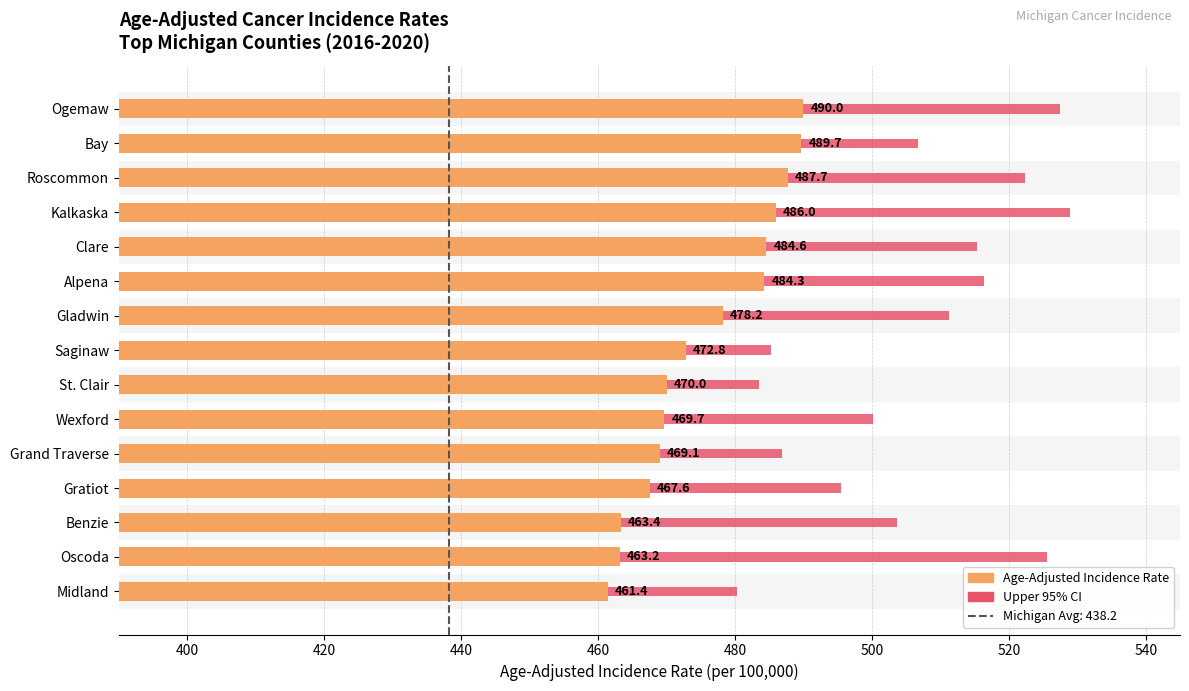

How many data points in Age-Adjusted Incidence Rate are above 472?

8